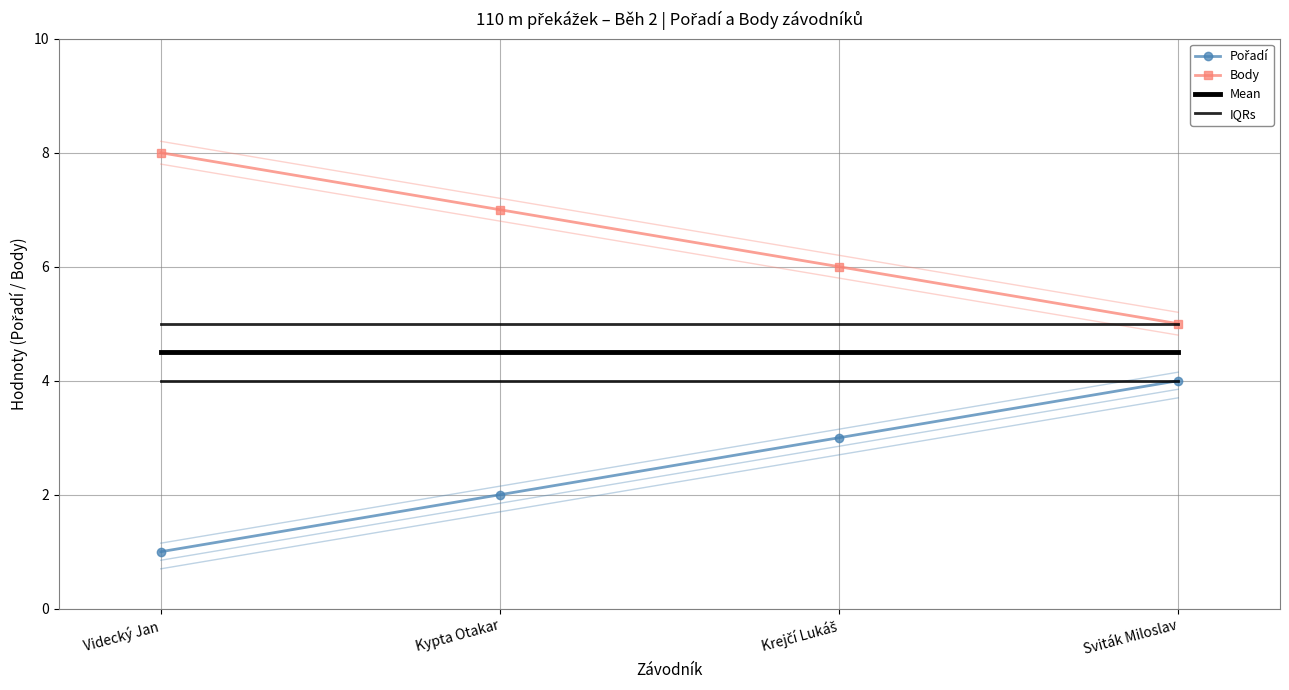

At which label does Pořadí reach its peak?

Sviták Miloslav